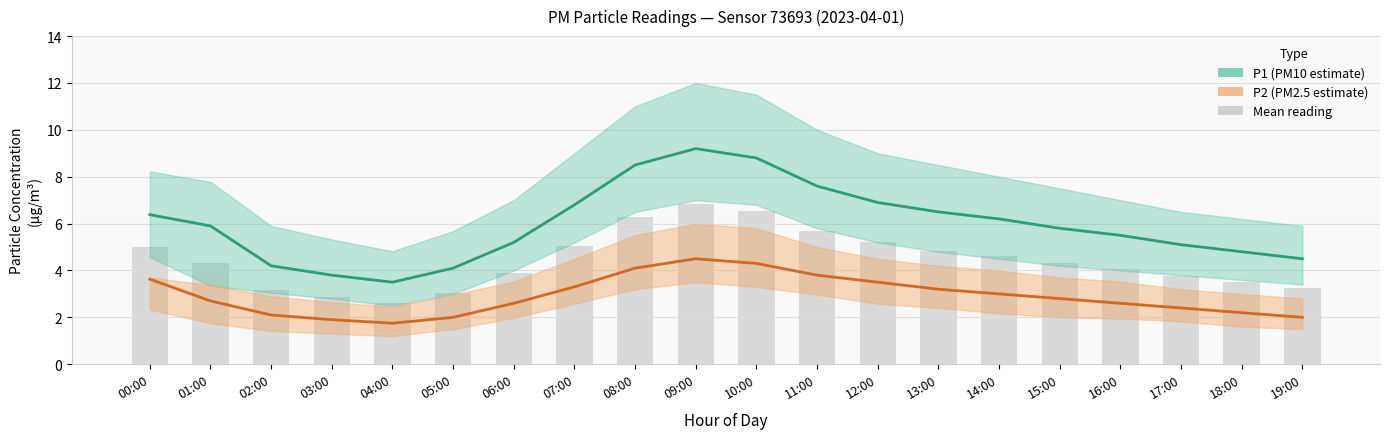

Reading left to right, extract all data points from this chart.

P1: 00:00=6.4	01:00=5.9	02:00=4.2	03:00=3.8	04:00=3.5	05:00=4.1	06:00=5.2	07:00=6.8	08:00=8.5	09:00=9.2	10:00=8.8	11:00=7.6	12:00=6.9	13:00=6.5	14:00=6.2	15:00=5.8	16:00=5.5	17:00=5.1	18:00=4.8	19:00=4.5
P2: 00:00=3.6	01:00=2.7	02:00=2.1	03:00=1.9	04:00=1.8	05:00=2.0	06:00=2.6	07:00=3.3	08:00=4.1	09:00=4.5	10:00=4.3	11:00=3.8	12:00=3.5	13:00=3.2	14:00=3.0	15:00=2.8	16:00=2.6	17:00=2.4	18:00=2.2	19:00=2.0
Mean (P1+P2)/2: 00:00=5.0	01:00=4.3	02:00=3.2	03:00=2.8	04:00=2.6	05:00=3.0	06:00=3.9	07:00=5.0	08:00=6.3	09:00=6.8	10:00=6.6	11:00=5.7	12:00=5.2	13:00=4.8	14:00=4.6	15:00=4.3	16:00=4.0	17:00=3.8	18:00=3.5	19:00=3.2